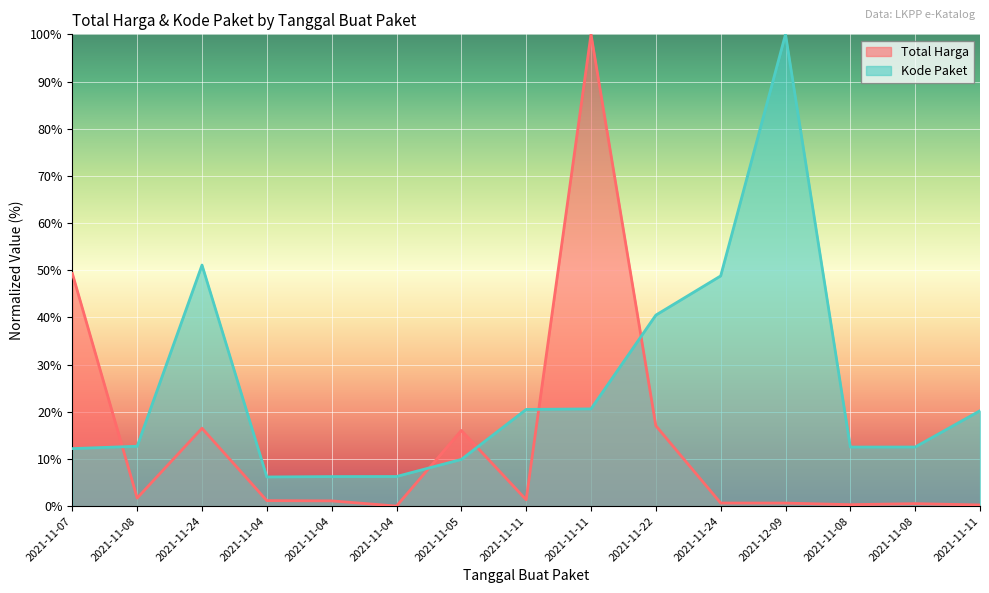

What is the value of the Kode Paket point at the 14th from the left?

12.7